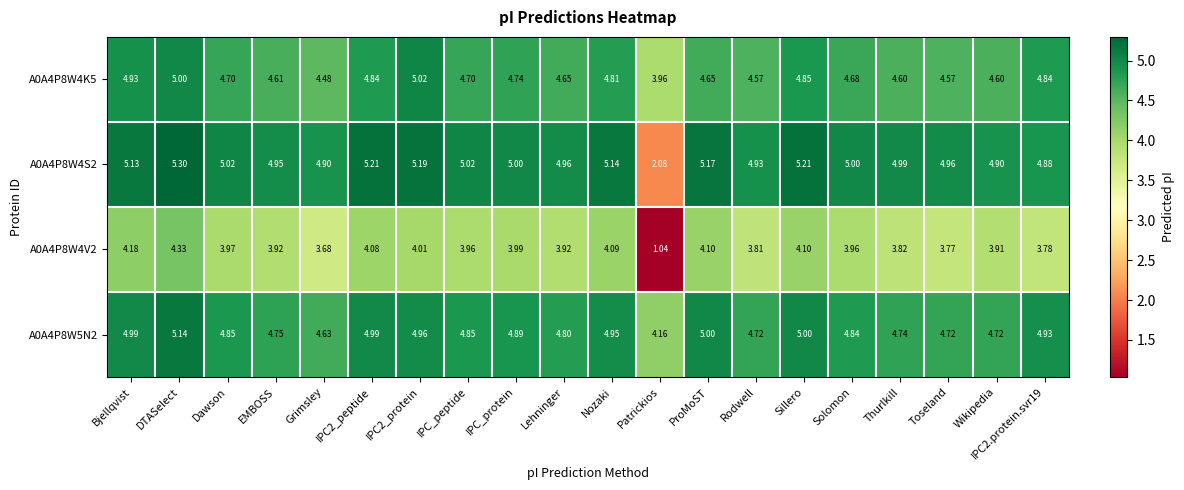

Is the value of A0A4P8W4S2 at Lehninger greater than the value of A0A4P8W5N2 at ProMoST?

No